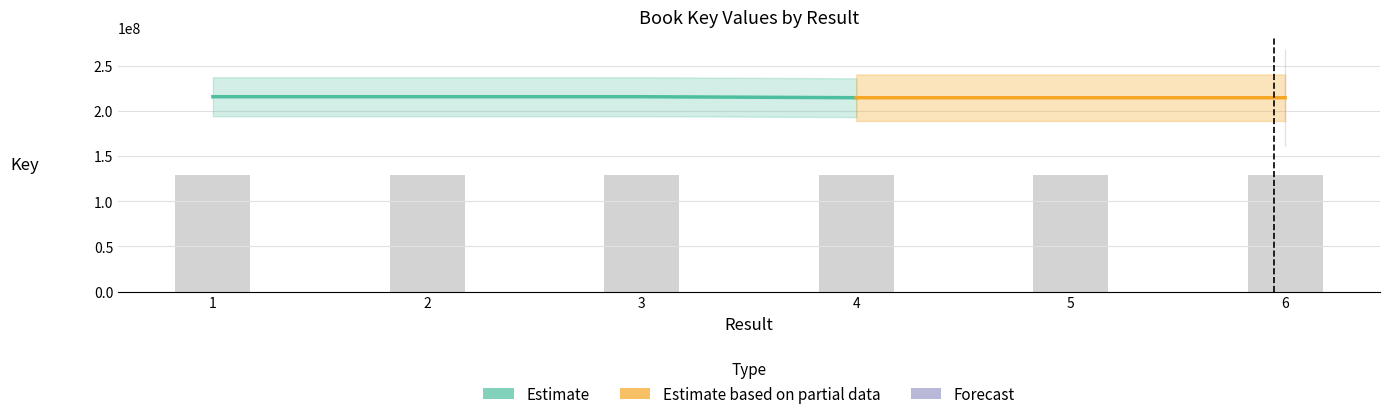

What is the maximum value shown in the chart?

129583287.6